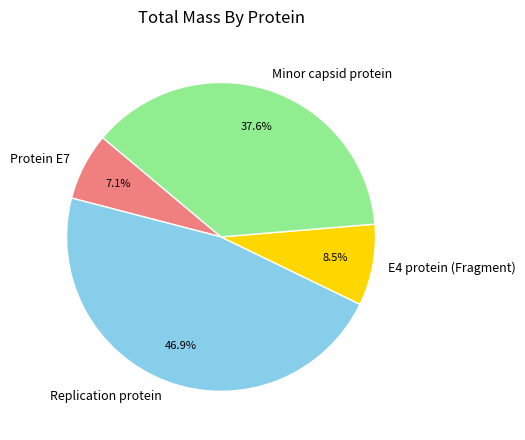

Is there any slice that represents more than half of the pie?

No